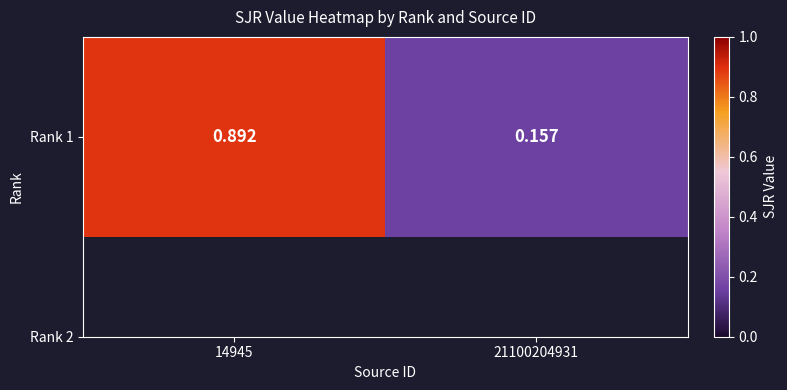

What is the difference between the values at 14945 and 21100204931?

0.7